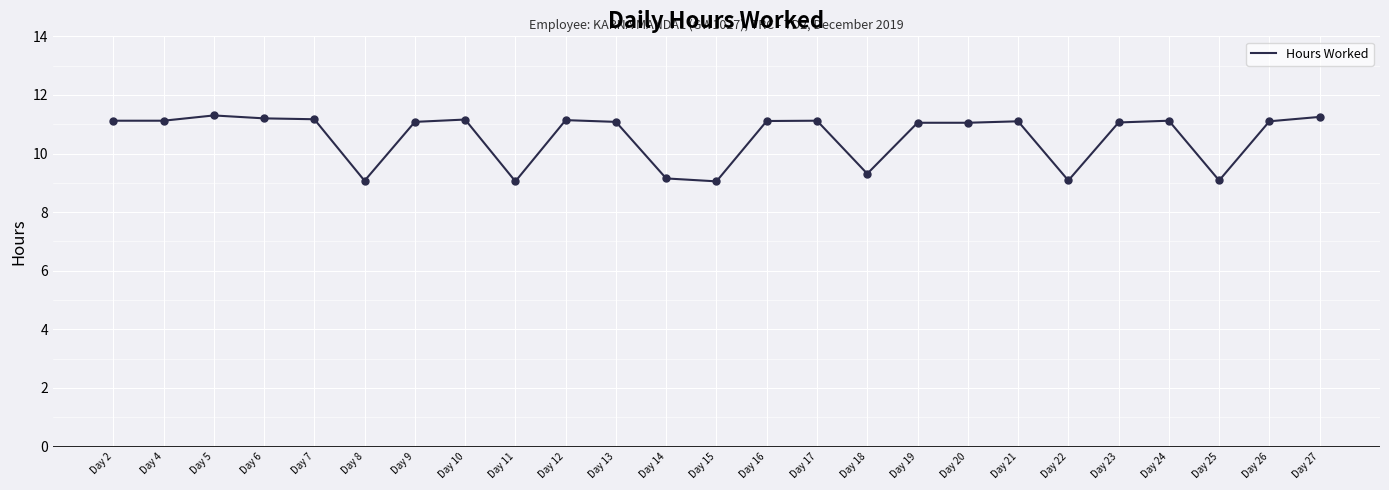

Between Day 14 and Day 4, which is larger?

Day 4